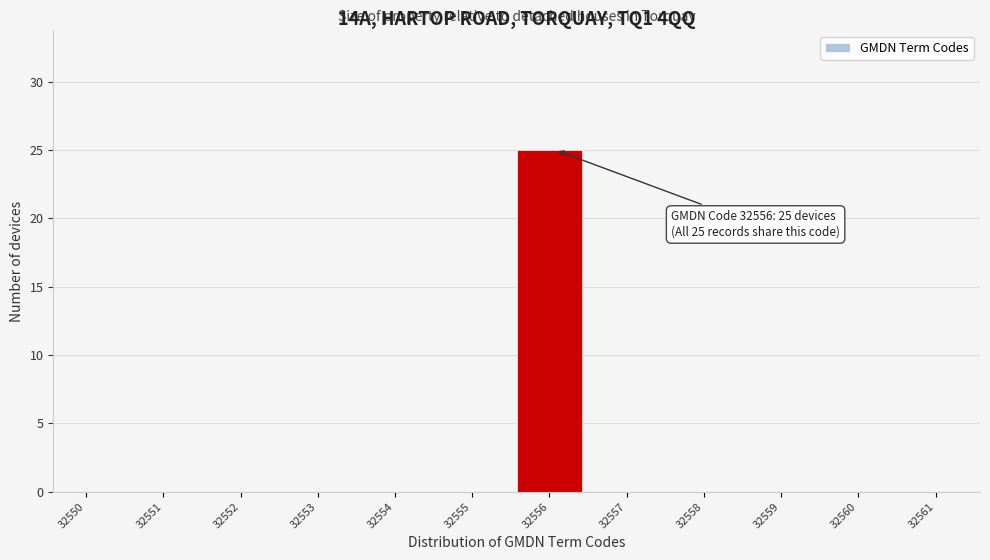

Reading left to right, extract all data points from this chart.

32550=0	32551=0	32552=0	32553=0	32554=0	32555=0	32556=25	32557=0	32558=0	32559=0	32560=0	32561=0